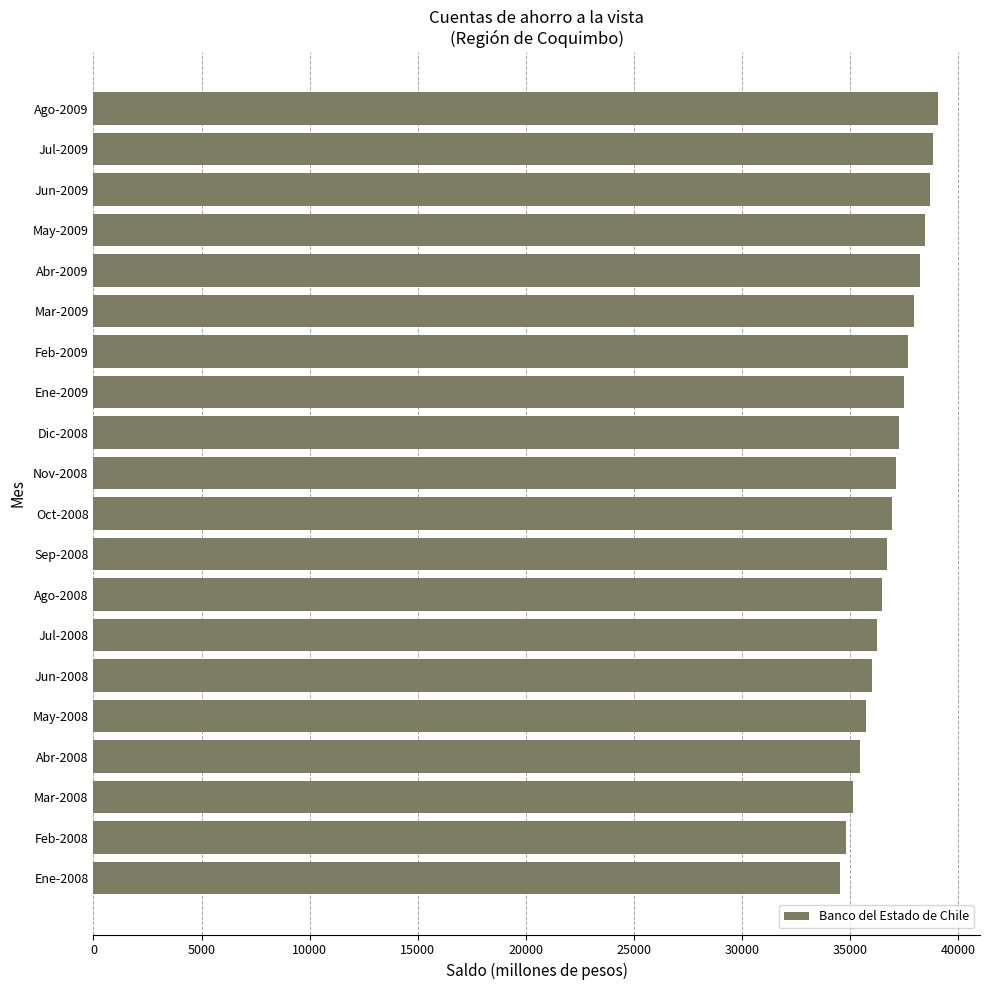

Count the number of data series in this chart.

1